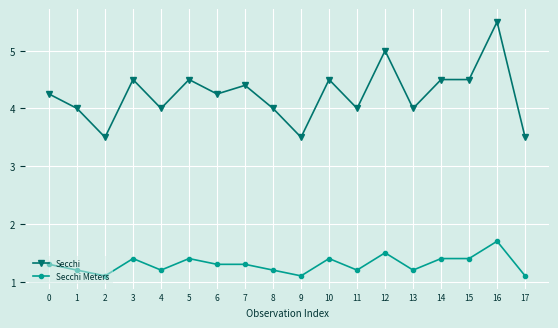

What is the sum of the Secchi Meters values at 0 and 1?

2.5